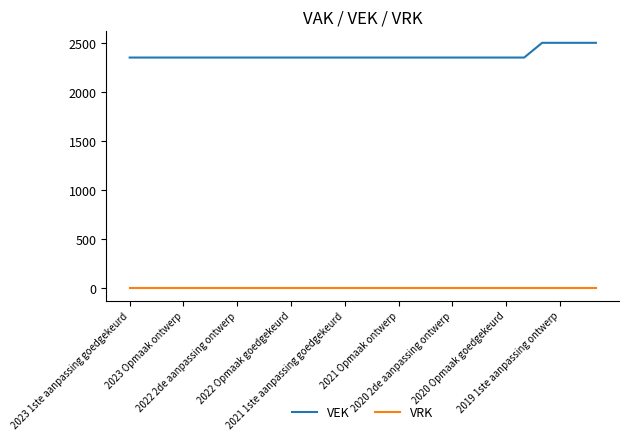

Reading left to right, extract all data points from this chart.

VEK: 2350	2350	2350	2350	2350	2350	2350	2350	2350	2350	2350	2350	2350	2350	2350	2350	2350	2350	2350	2350	2350	2350	2350	2500	2500	2500	2500
VRK: 0	0	0	0	0	0	0	0	0	0	0	0	0	0	0	0	0	0	0	0	0	0	0	0	0	0	0